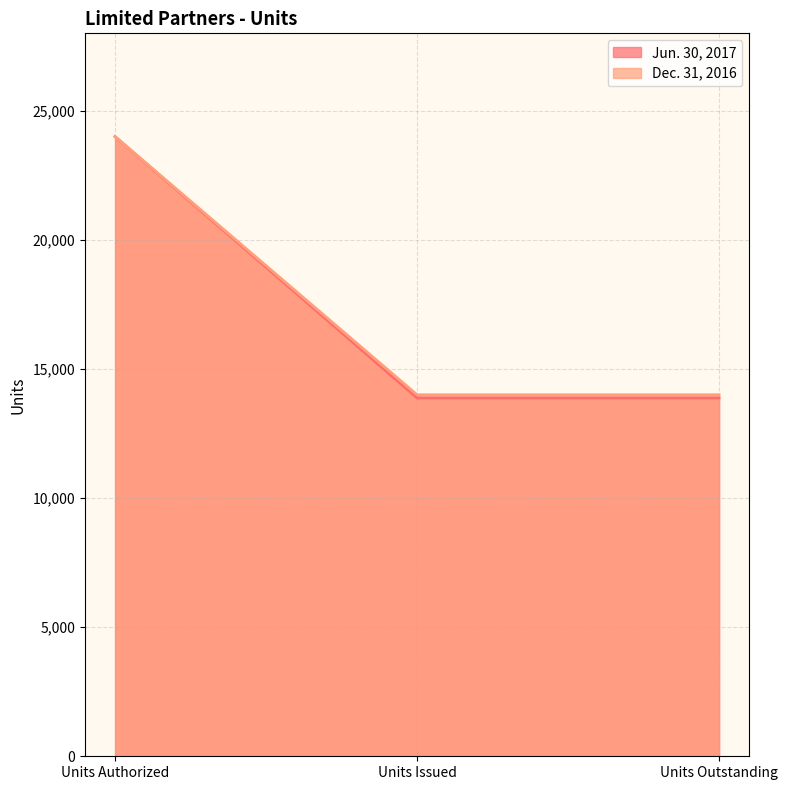

What are all the series names shown in the legend?

Jun. 30, 2017, Dec. 31, 2016